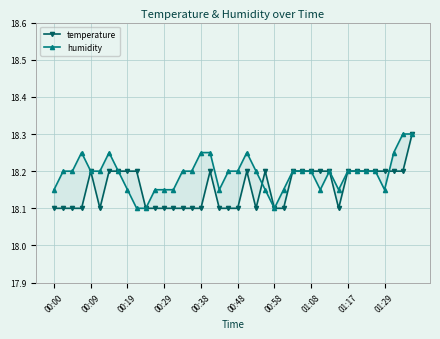

At which category is the sum across all series the highest?

39